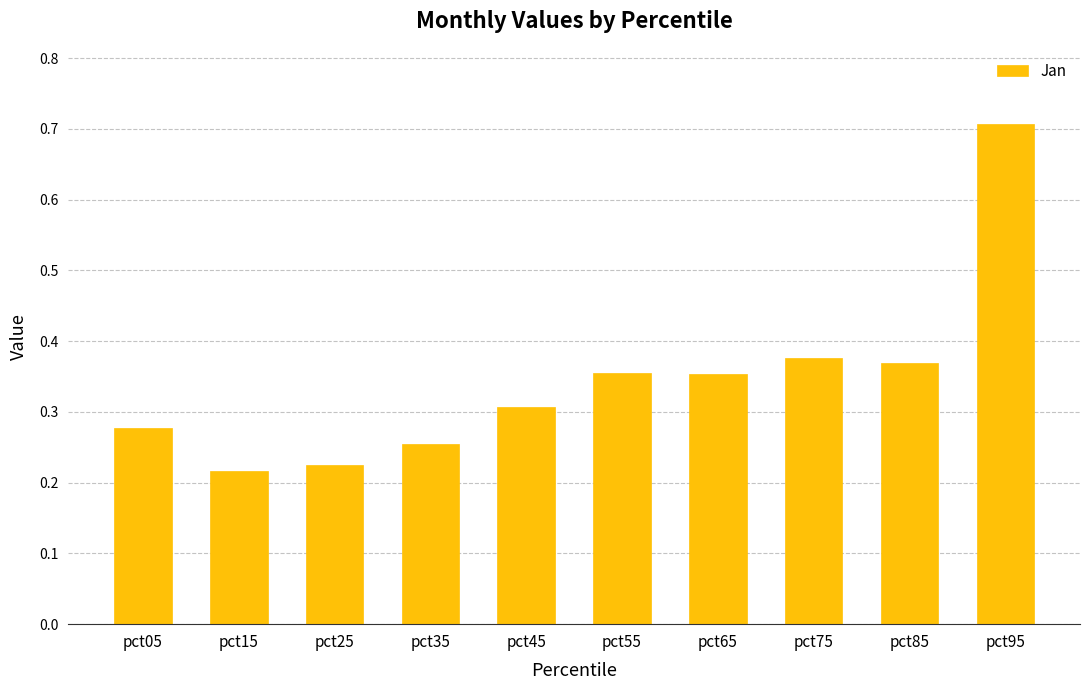

What is the difference between the maximum and minimum values?

0.5